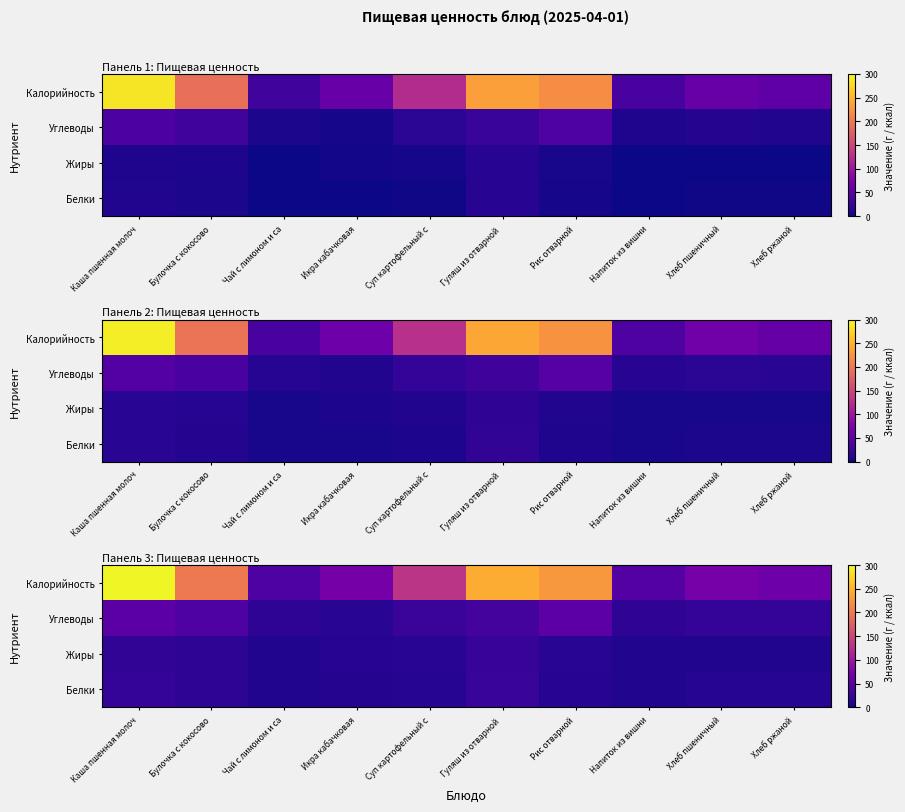

The value of Калорийность at Чай с лимоном и са is 66.4. True or false?

False